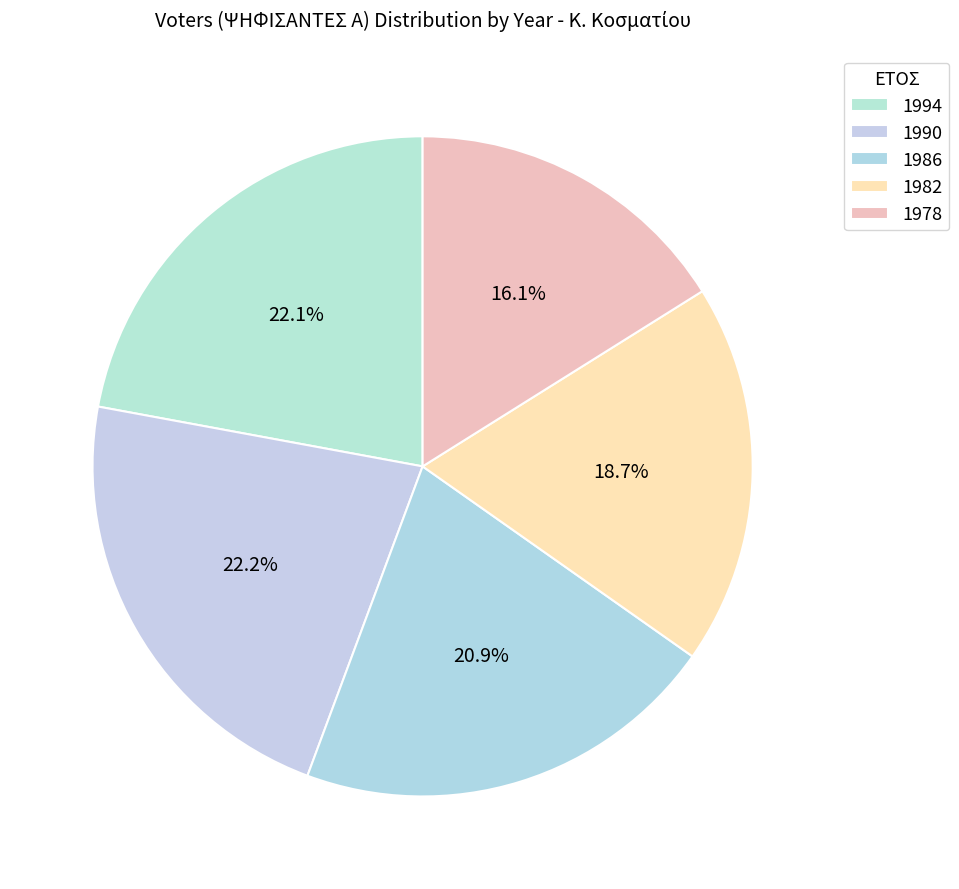

To the nearest percent, what is the difference between the 1994 and 1978 slice percentages?

6%